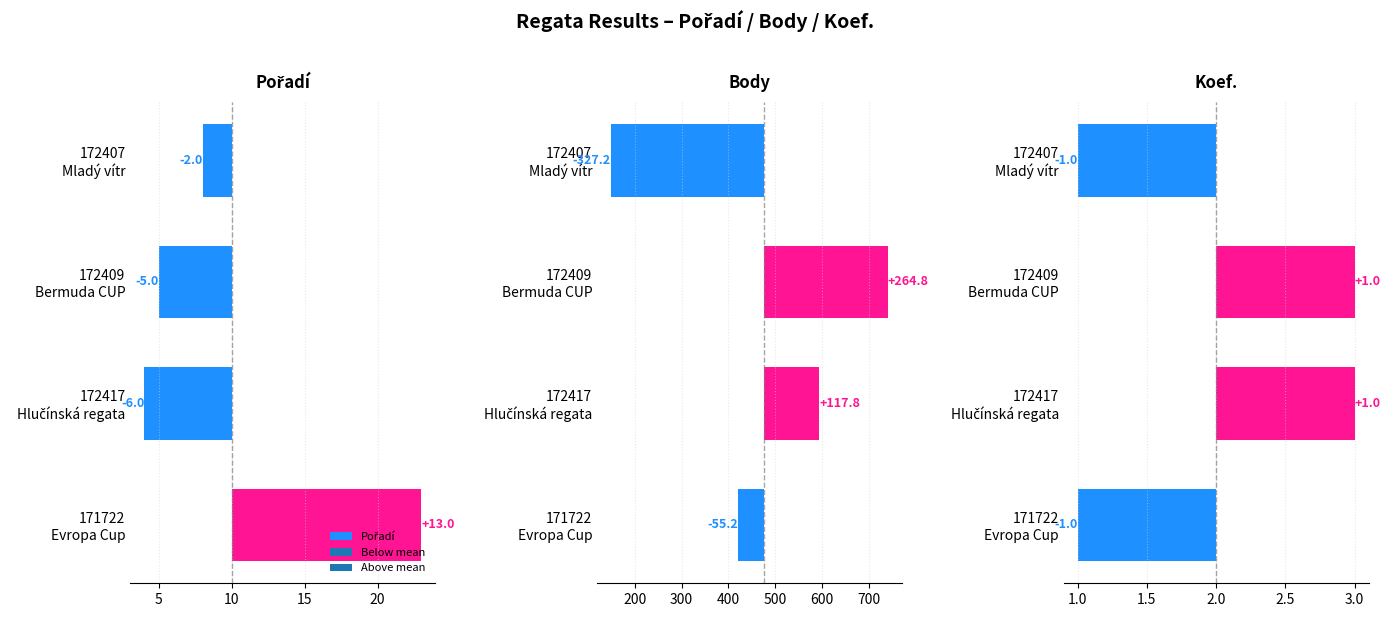

What is the difference between the maximum and minimum values in the Body series?

592.0